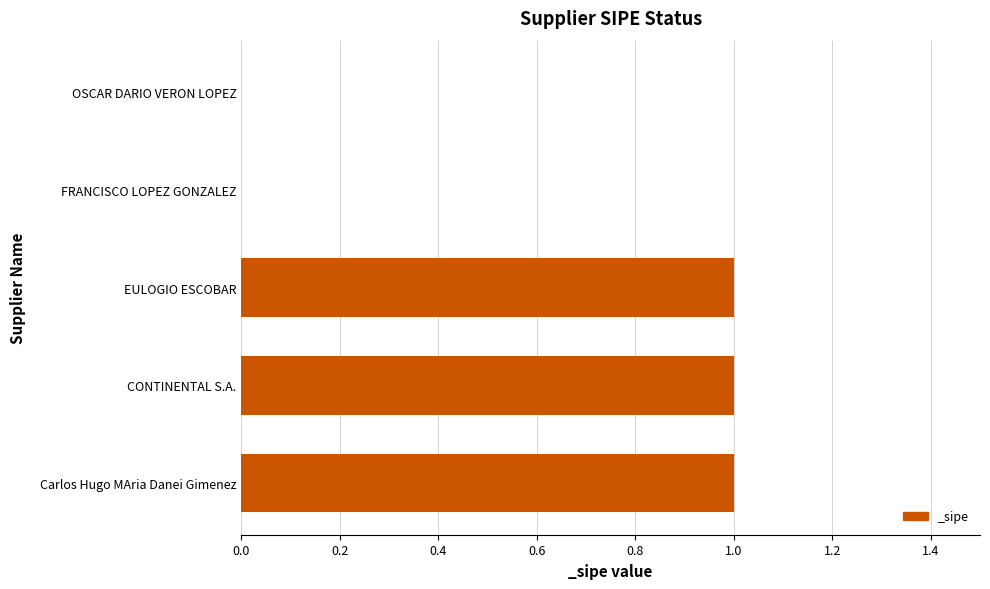

What is the sum of all values?

3